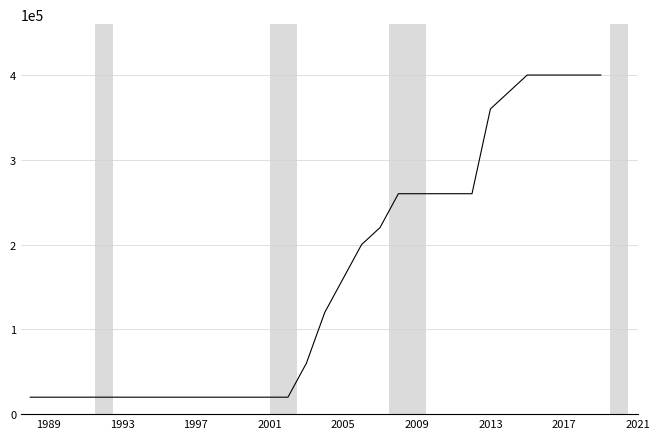

What is the smallest value displayed?

20000